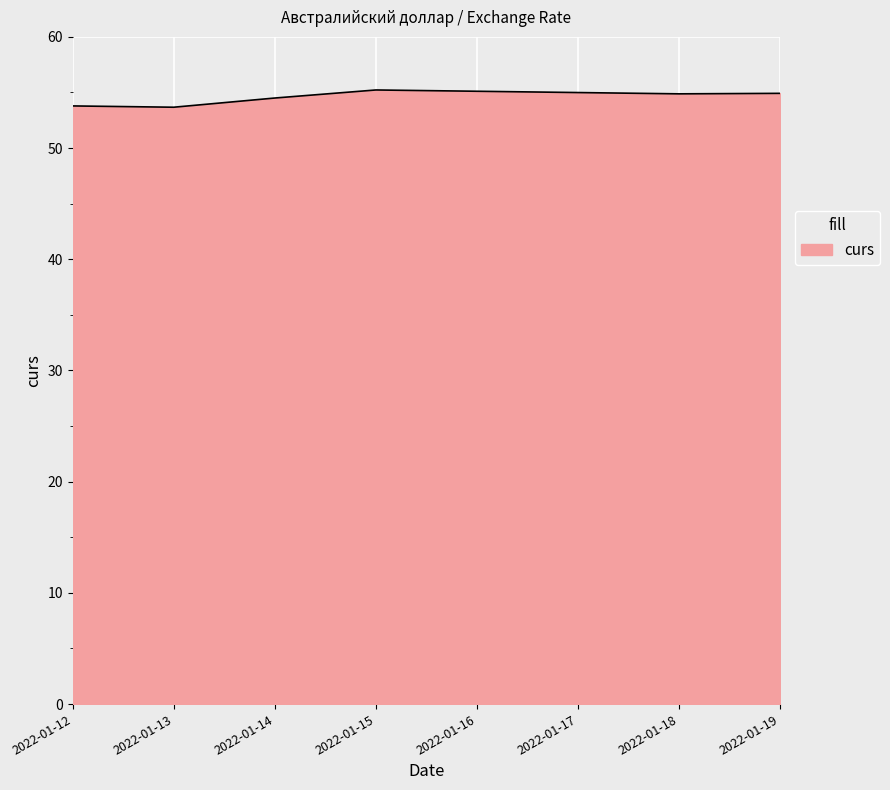

Does the chart display data point markers on the line(s)?

No